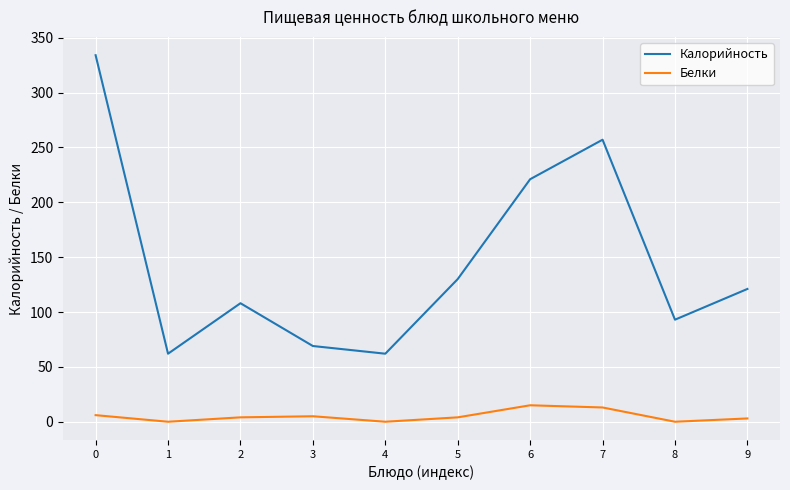

Read the Калорийность value at 6, to the nearest 5.

220